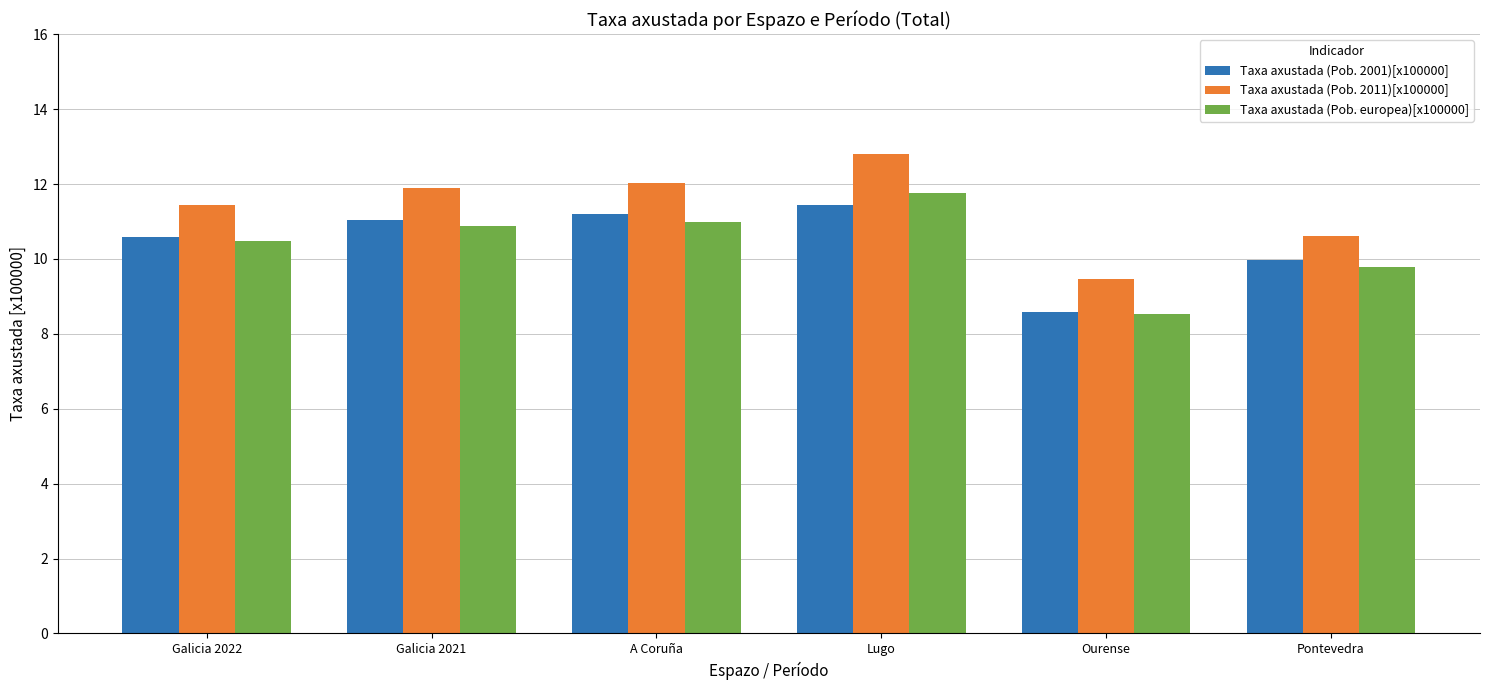

Which series has the largest range (max minus min)?

Taxa axustada (Pob. 2011)[x100000]